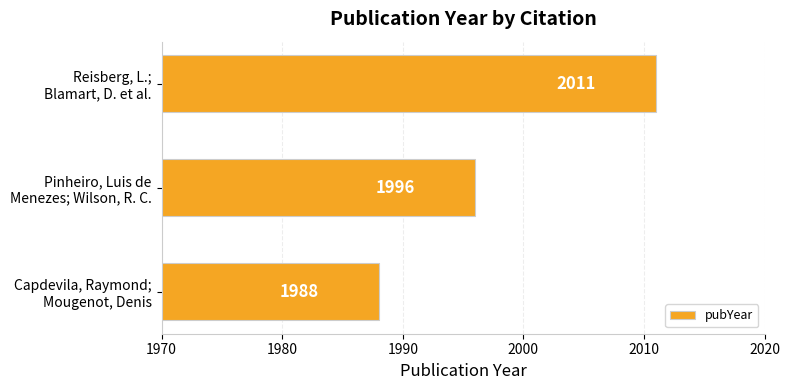

What is the difference between the maximum and minimum values?

23